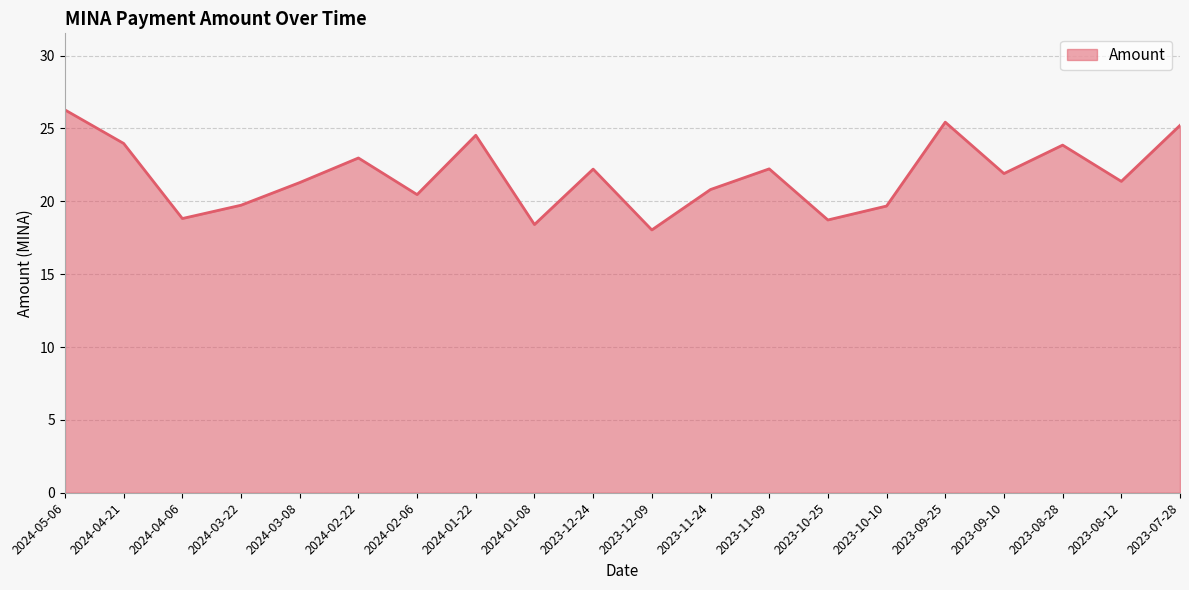

Which has a higher value, 2024-03-08 or 2023-11-09?

2023-11-09